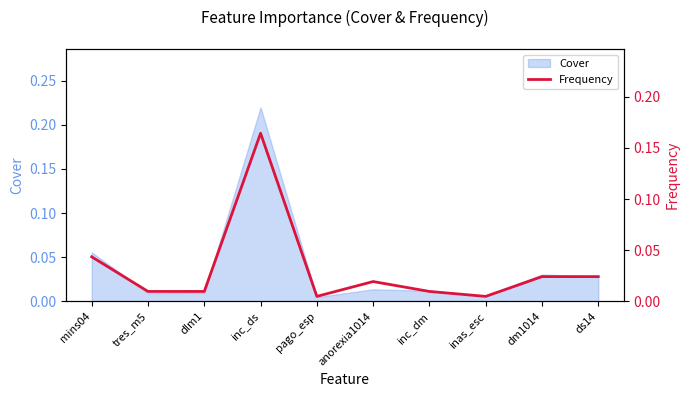

Which has a higher value, tres_m5 or mins04?

mins04